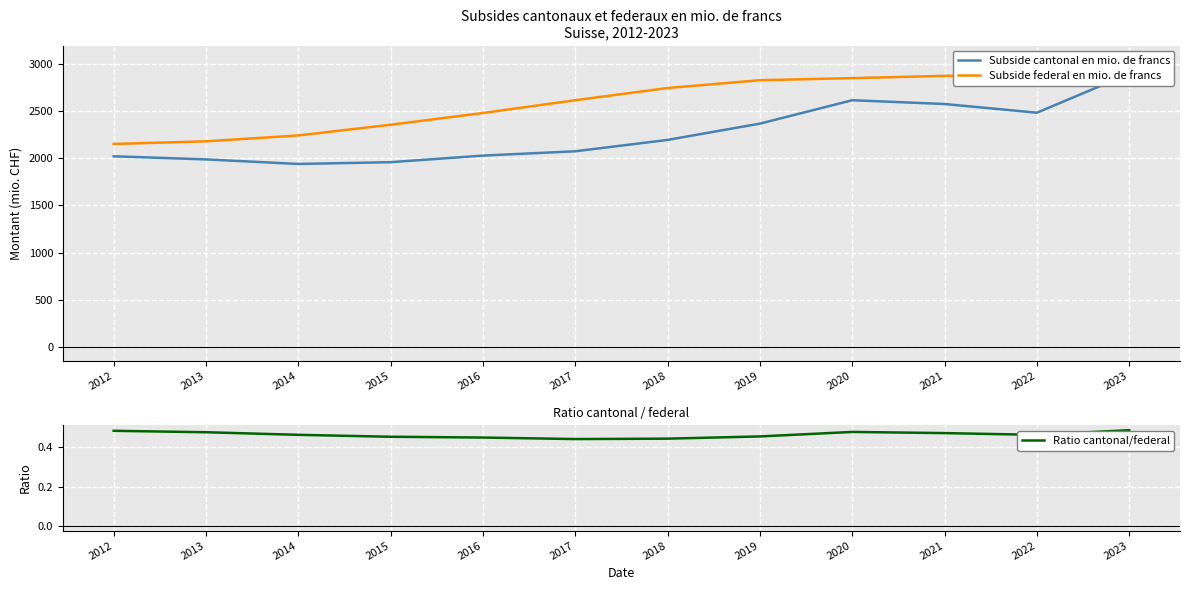

Reading left to right, transcribe all the data shown in this chart.

Subside cantonal en mio. de francs: 2012=2020.8	2013=1987.8	2014=1939.5	2015=1958.2	2016=2028.1	2017=2073.8	2018=2194.4	2019=2367.1	2020=2615.2	2021=2575.1	2022=2482.9	2023=2895.0
Subside federal en mio. de francs: 2012=2151.3	2013=2179.4	2014=2241.7	2015=2355.2	2016=2479.5	2017=2615.4	2018=2744.6	2019=2827.4	2020=2849.4	2021=2873.4	2022=2870.7	2023=3042.9
Ratio cantonal/federal: 2012=0.5	2013=0.5	2014=0.5	2015=0.5	2016=0.4	2017=0.4	2018=0.4	2019=0.5	2020=0.5	2021=0.5	2022=0.5	2023=0.5